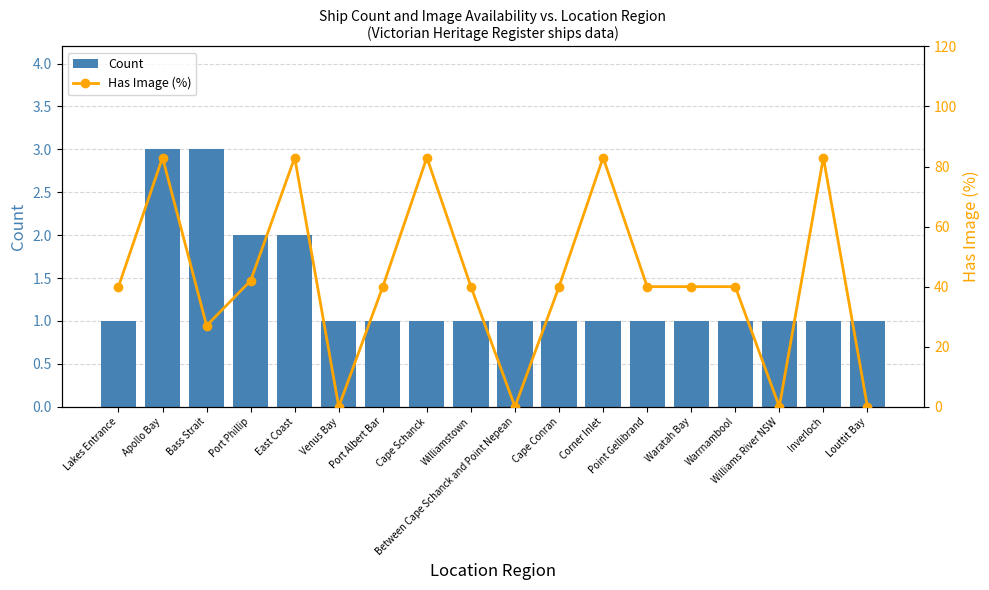

Between Between Cape Schanck and Point Nepean and Corner Inlet, which series saw the biggest shift?

Has Image (%)